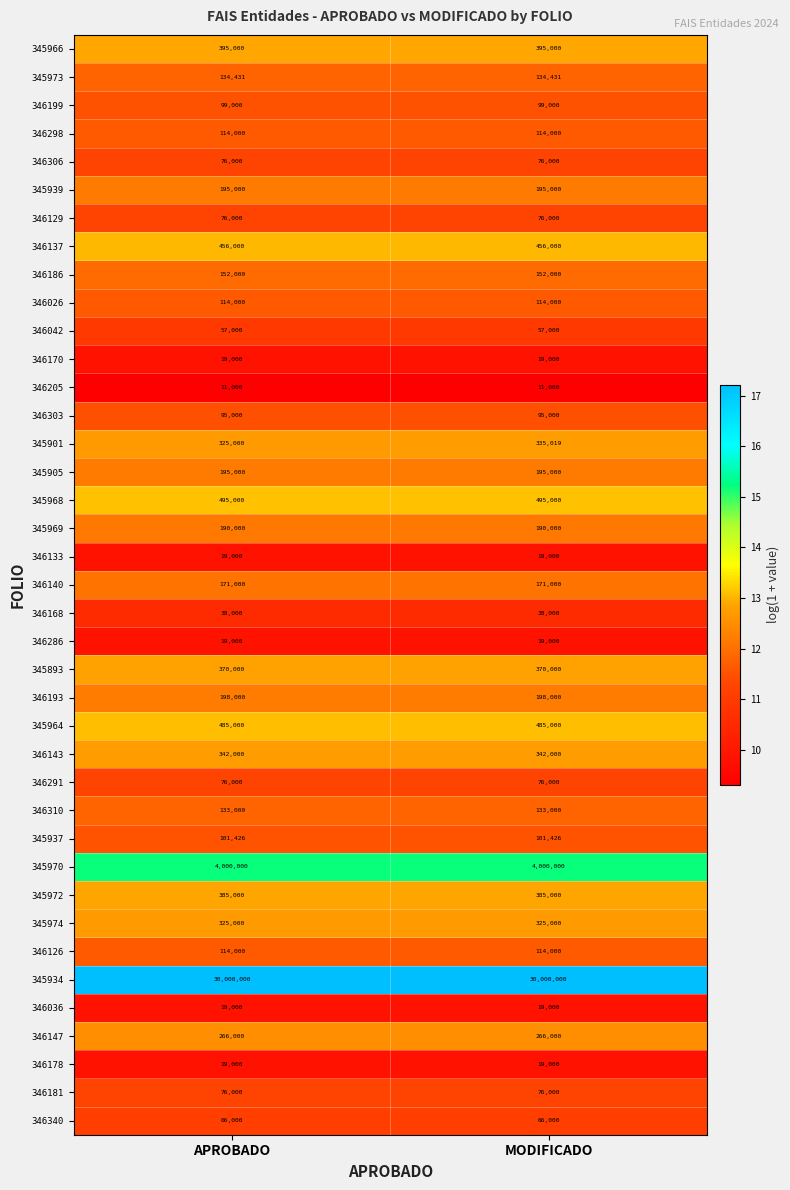

Which series has the largest range (max minus min)?

345901